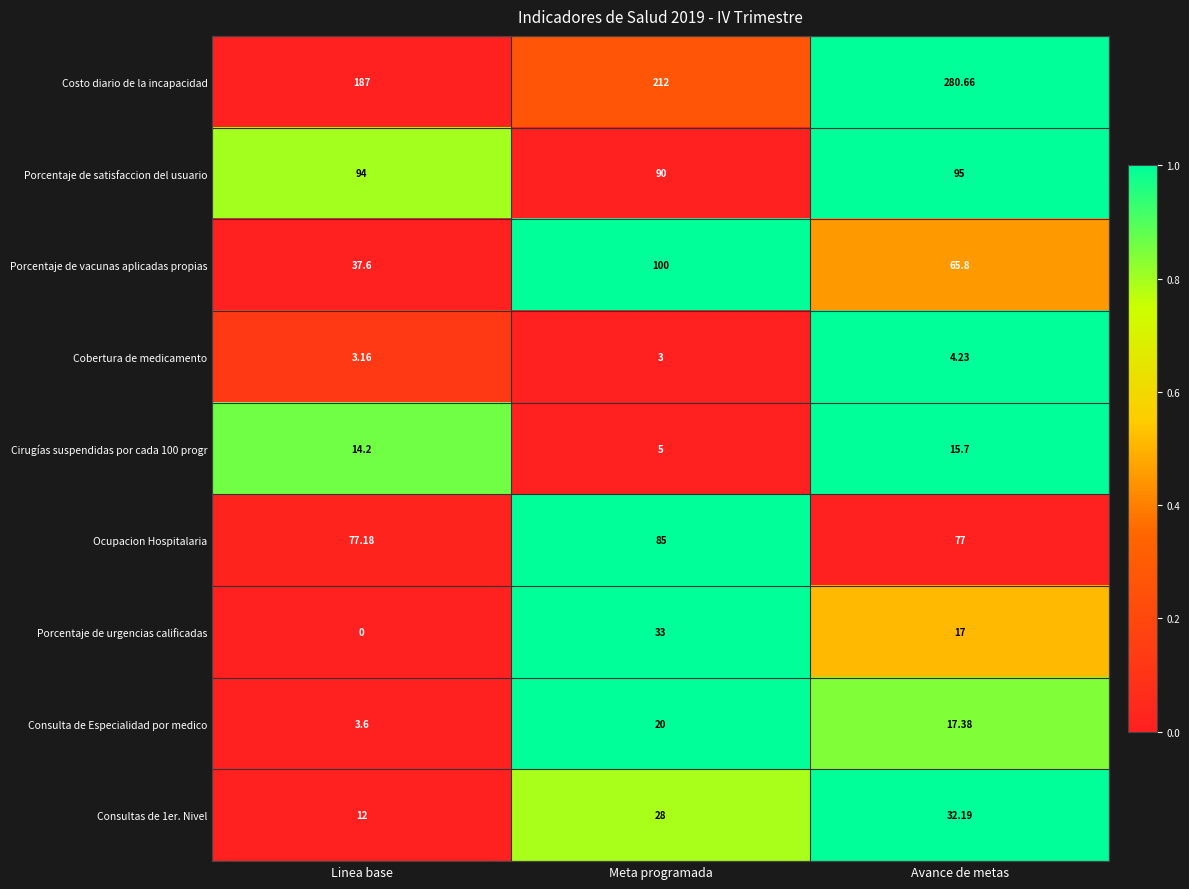

Rank the series at Meta programada from highest to lowest value.

Costo diario de la incapacidad, Porcentaje de vacunas aplicadas propias, Porcentaje de satisfaccion del usuario, Ocupacion Hospitalaria, Porcentaje de urgencias calificadas, Consultas de 1er. Nivel, Consulta de Especialidad por medico, Cirugías suspendidas por cada 100 progr, Cobertura de medicamento